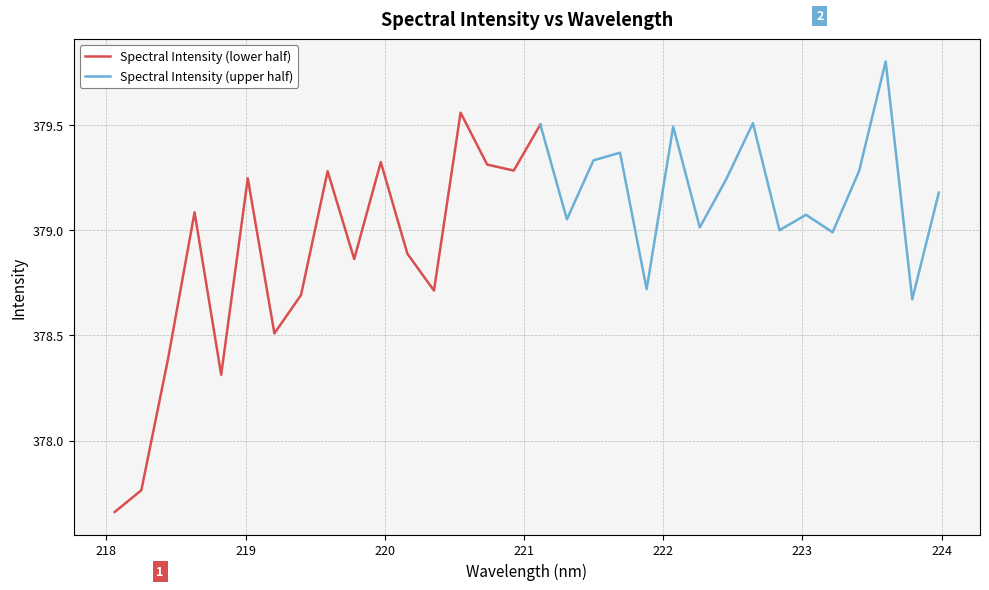

How many points are higher than both their immediate neighbors (excluding endpoints)?

11